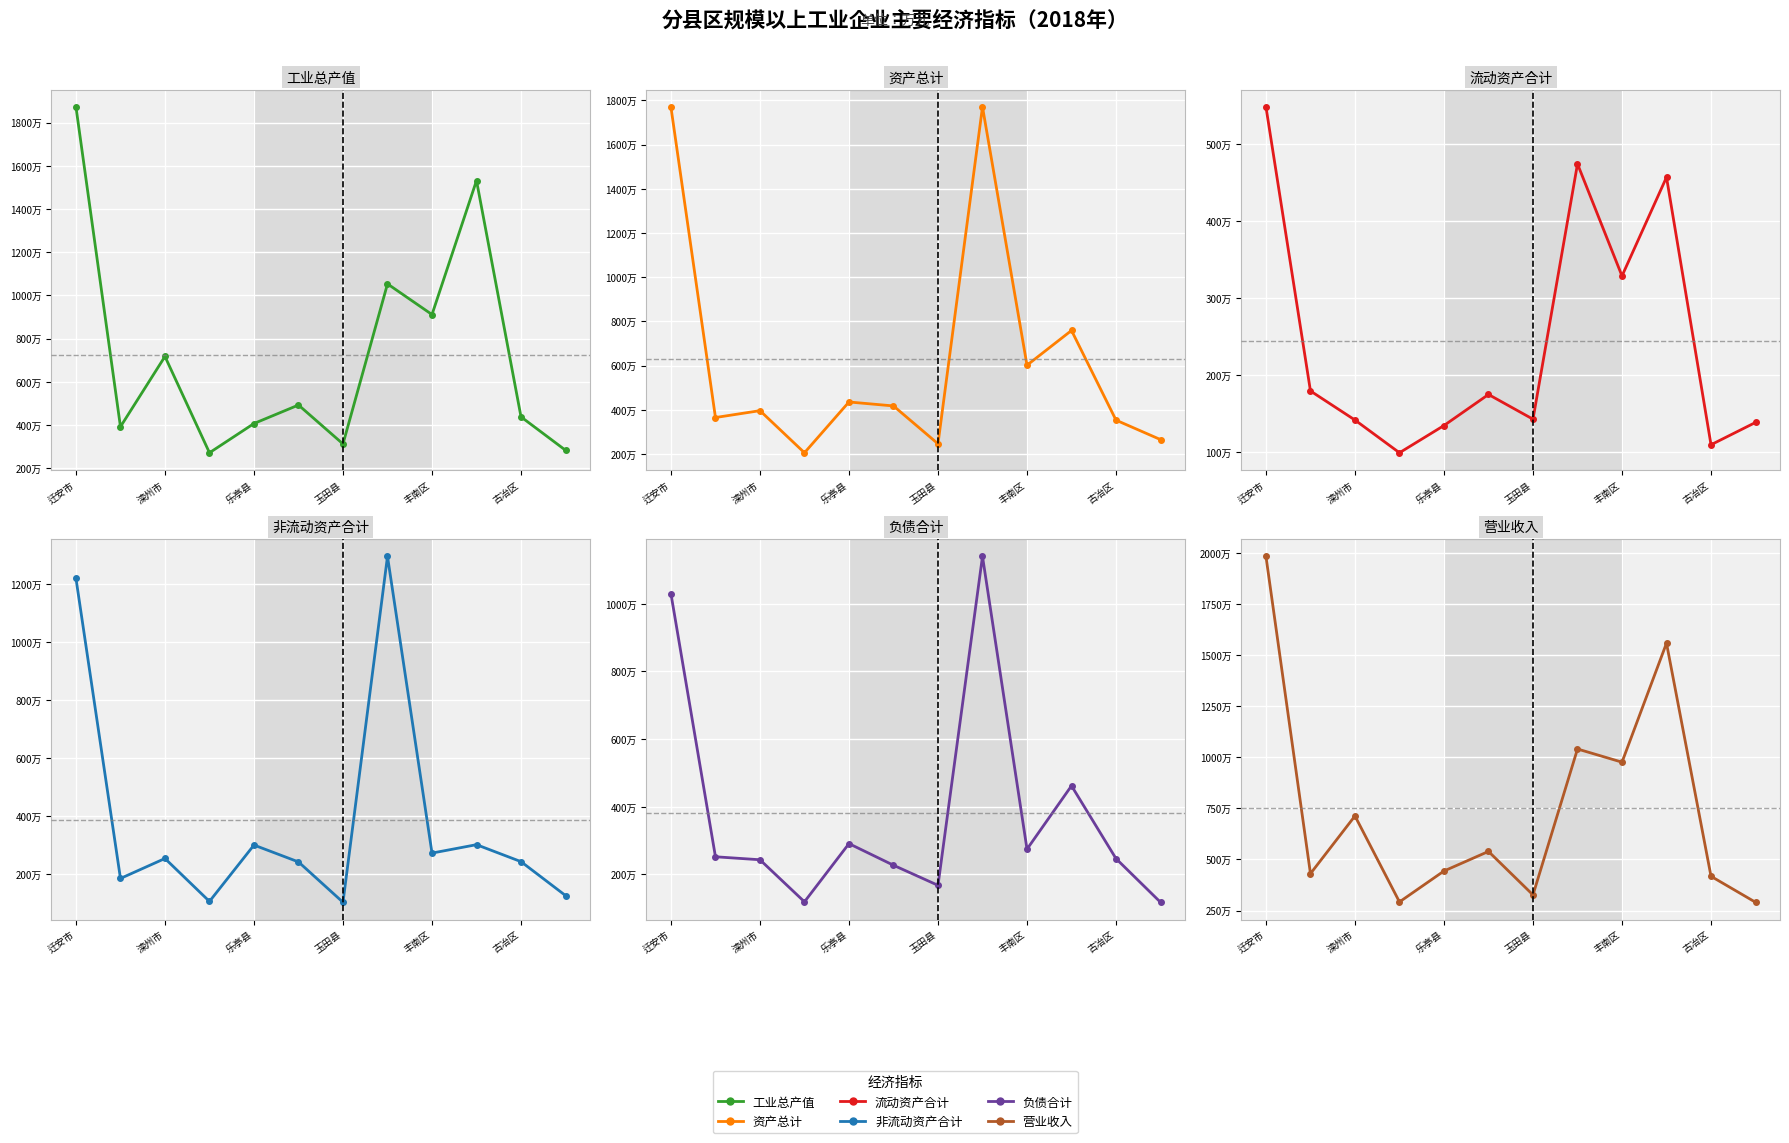

How many lines are shown in the chart?

6